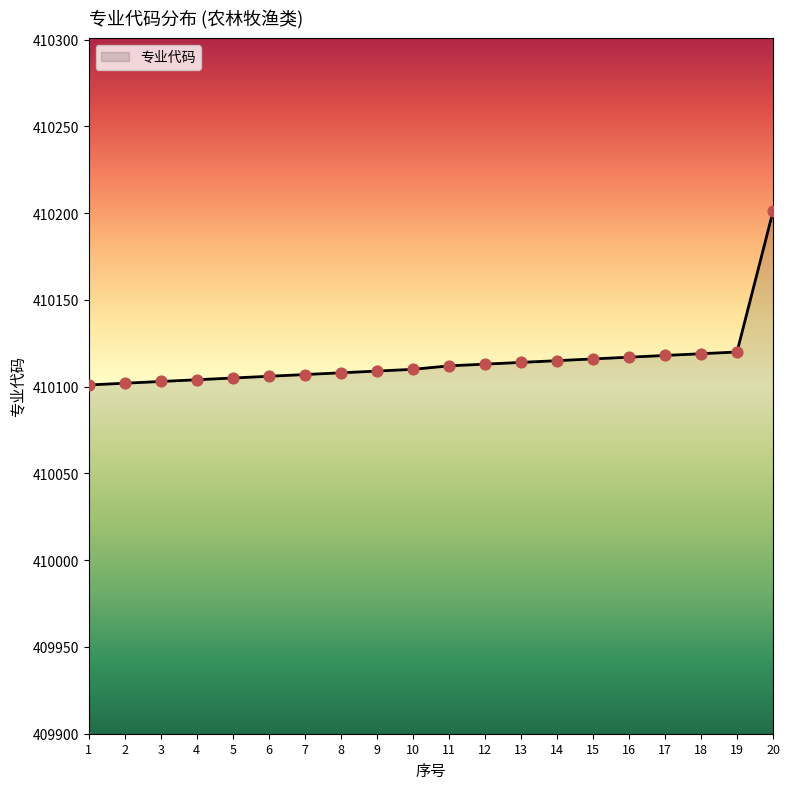

Between 8 and 20, which is larger?

20